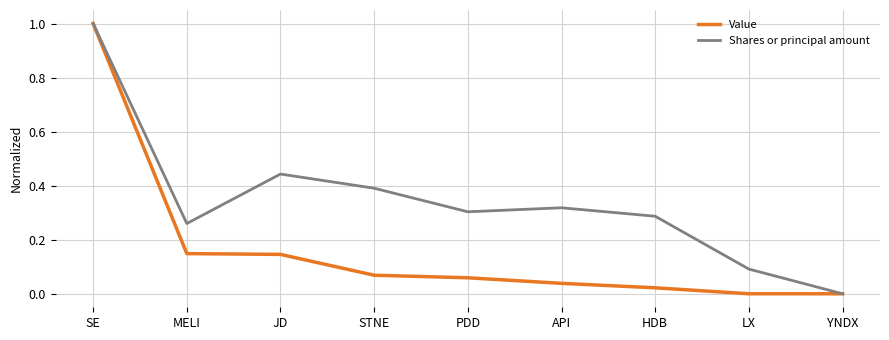

Which series changed the most between API and LX?

Shares or principal amount